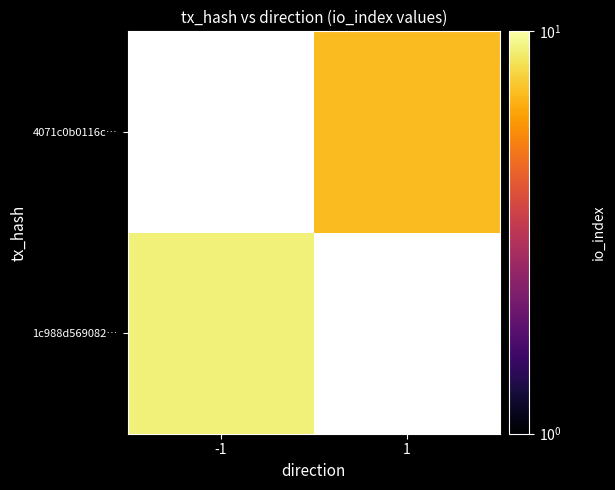

The value of 1c988d569082… at -1 is 13.6. True or false?

False